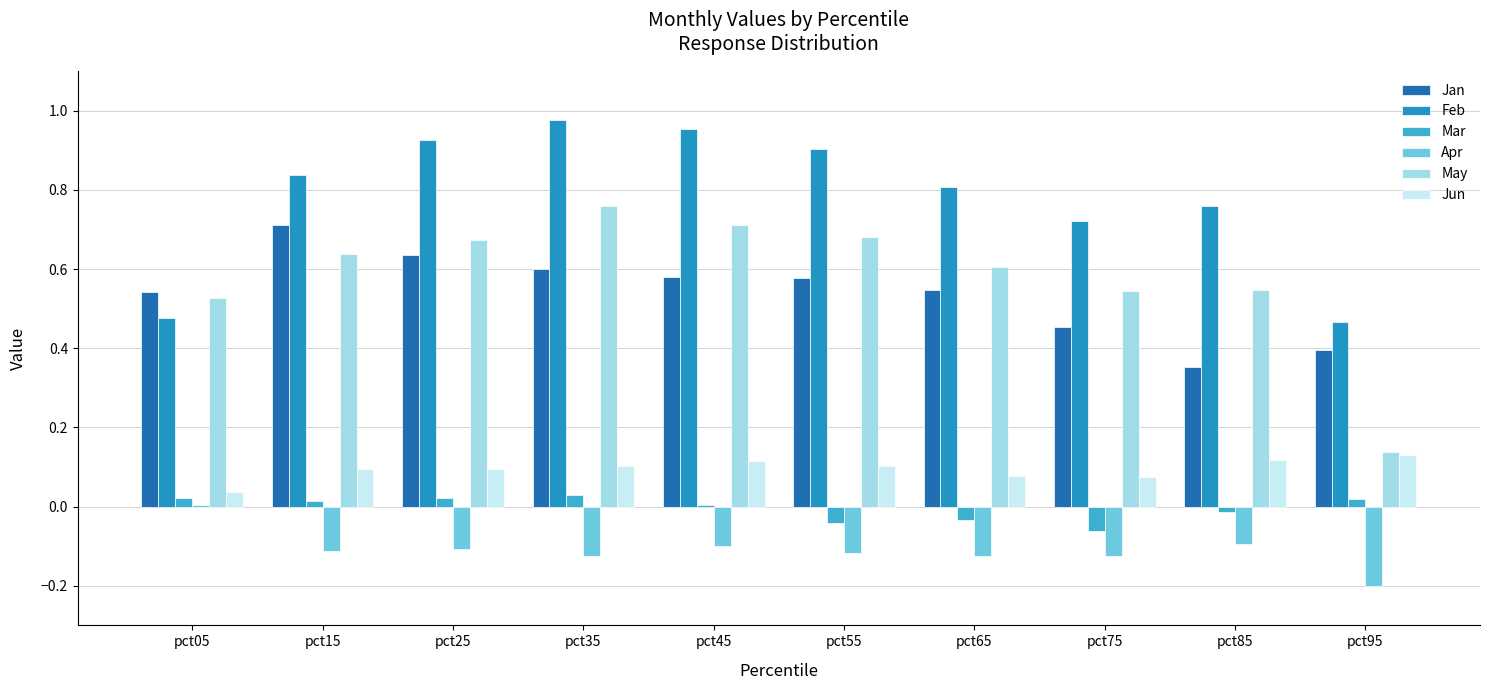

How many categories are shown in the chart?

10